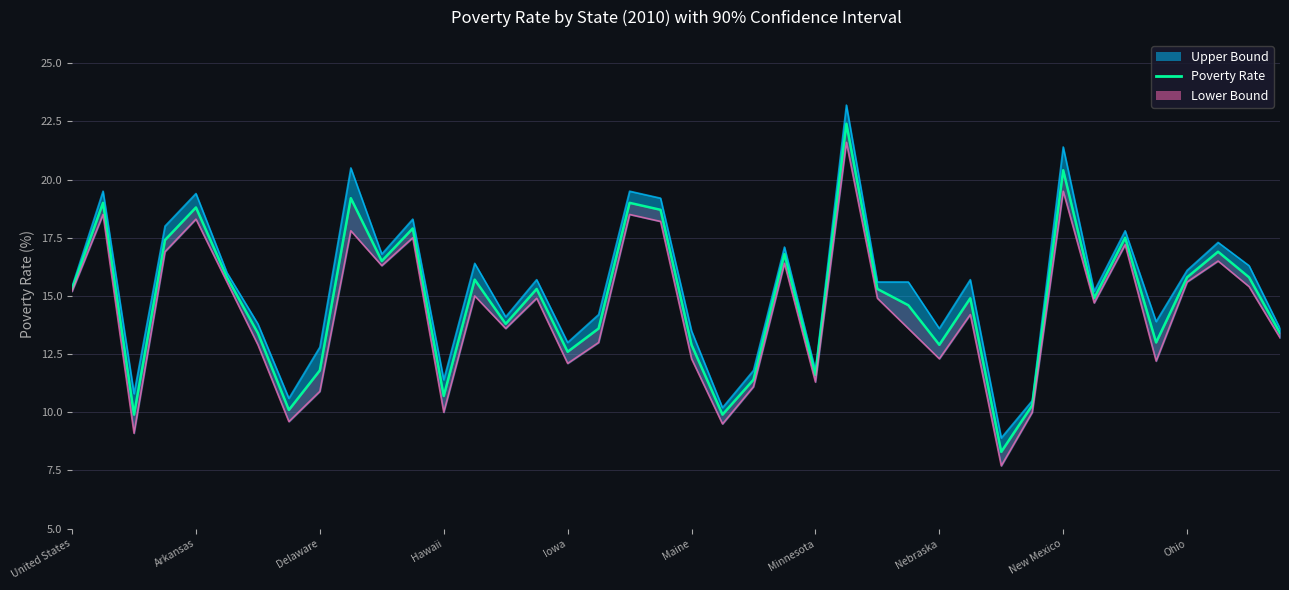

What is the ratio of the value at 22 to the value at 35?

0.9